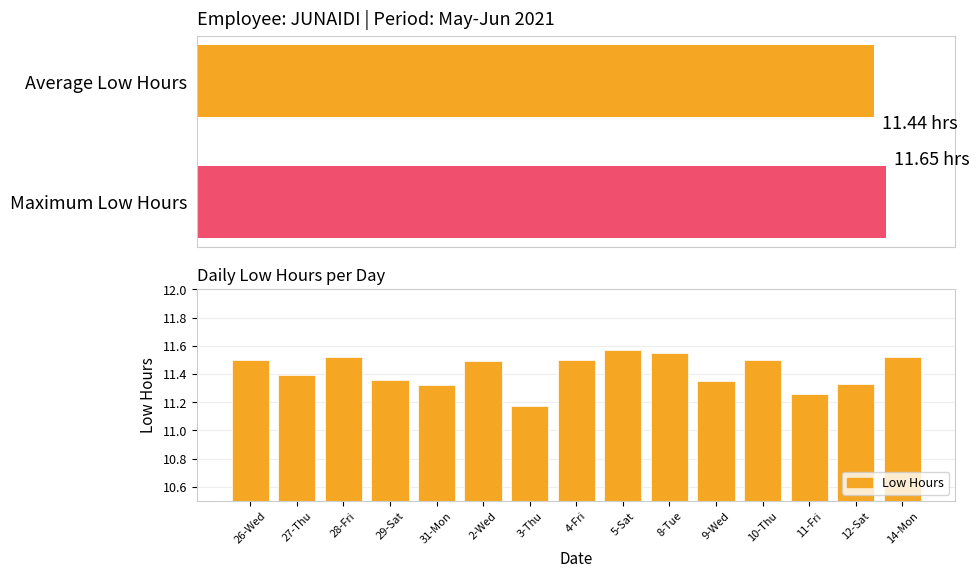

What is the label of the 8th bar from the right?

4-Fri